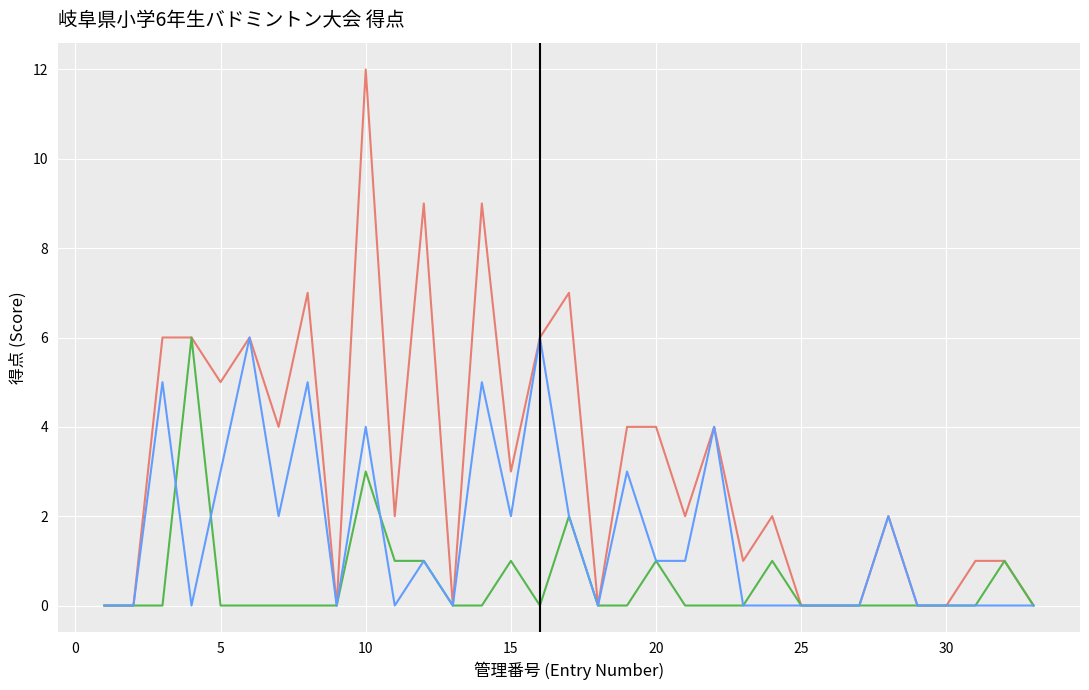

What is the greatest value displayed?

12